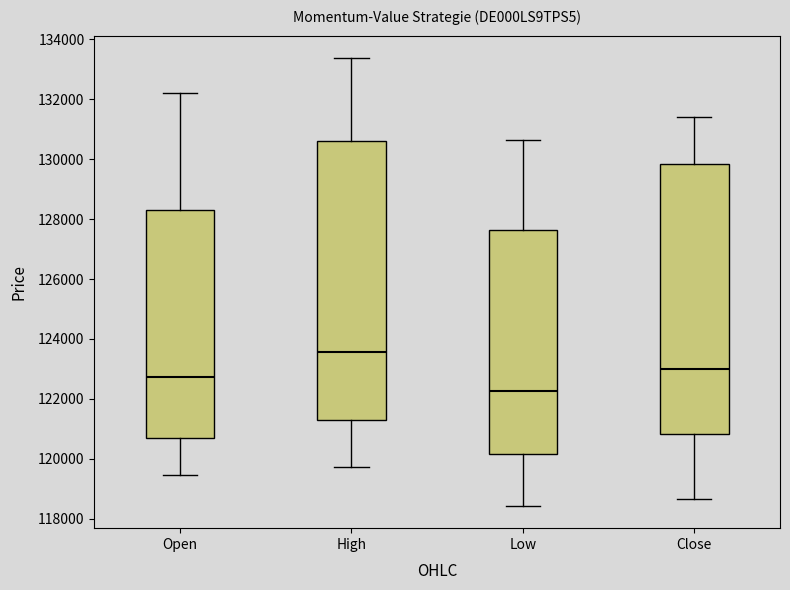

Which box has the highest median line?

High